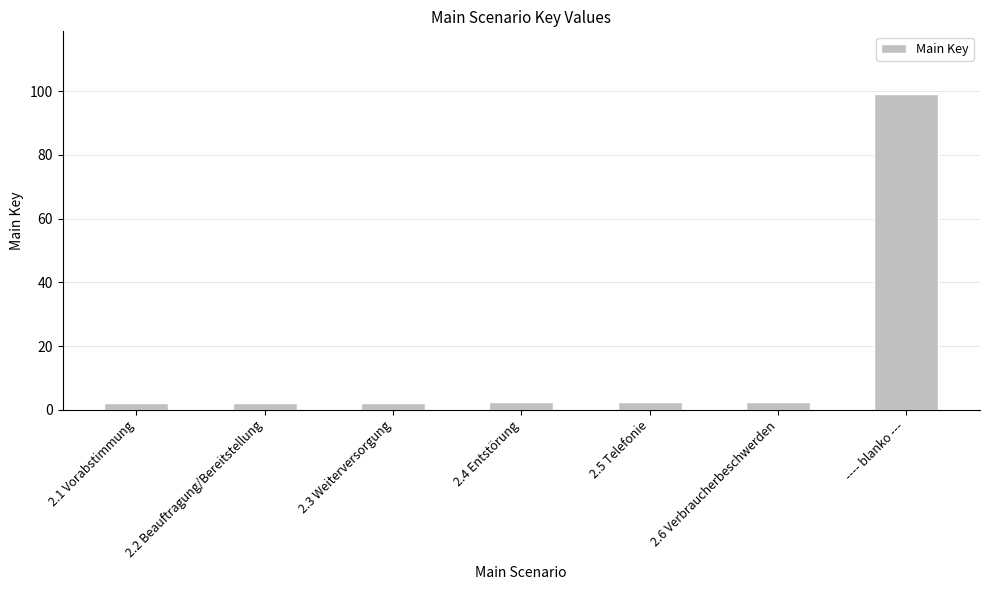

What is the label of the 1st bar from the right?

---- blanko ---